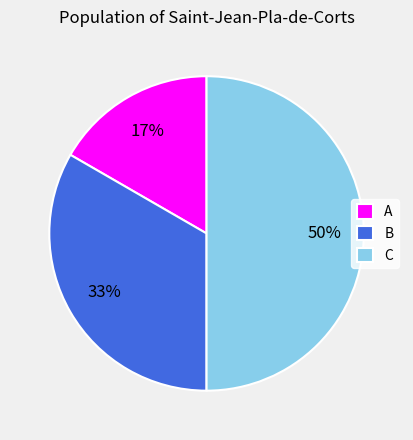

Count the number of slices in the pie.

3